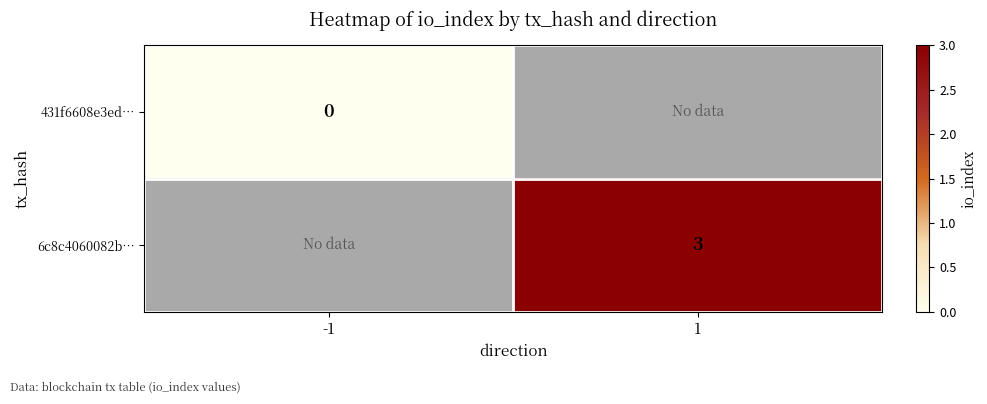

Is the value of 6c8c4060082b… at 1 greater than the value of 431f6608e3ed… at -1?

Yes